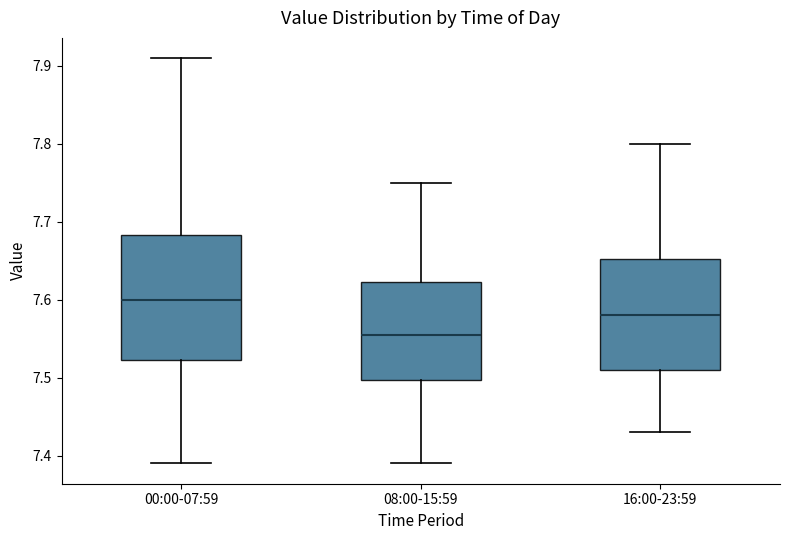

Reading left to right, read every box against the y-axis: the position of its median line, the range the box covers, and the ends of its whiskers. The values are not printed on the chart, so give them approximately, as read against the axis.

00:00-07:59: median 7.60, box 7.52 to 7.68, whiskers 7.39 to 7.91
08:00-15:59: median 7.56, box 7.50 to 7.62, whiskers 7.39 to 7.75
16:00-23:59: median 7.58, box 7.51 to 7.65, whiskers 7.43 to 7.80